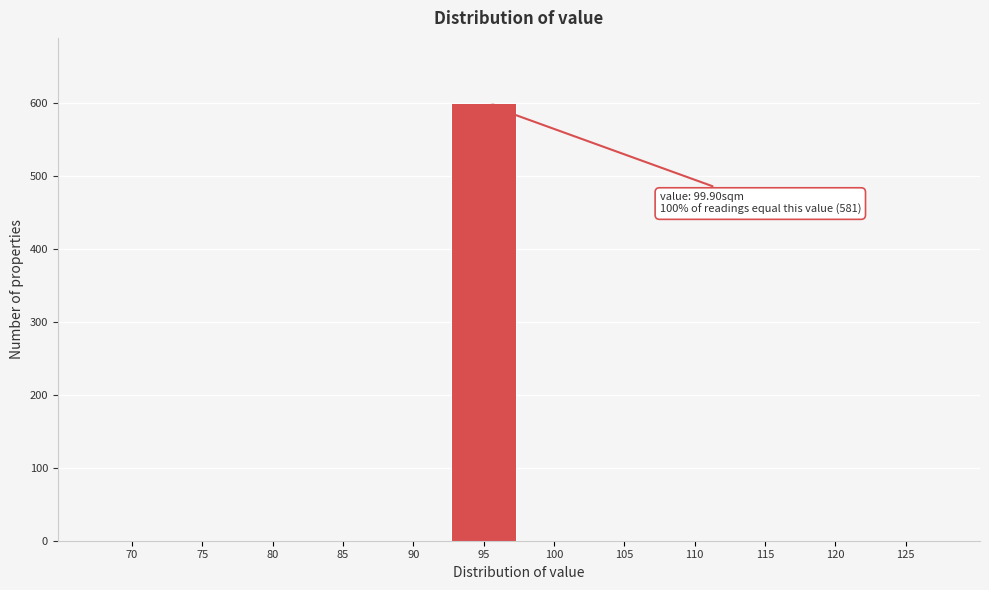

Reading left to right, transcribe all the data shown in this chart.

70=0	75=0	80=0	85=0	90=0	95=600	100=0	105=0	110=0	115=0	120=0	125=0